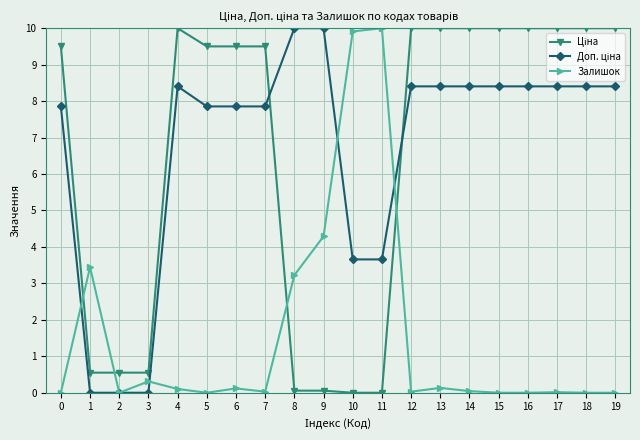

What is the total value across all series at 5?

17.4